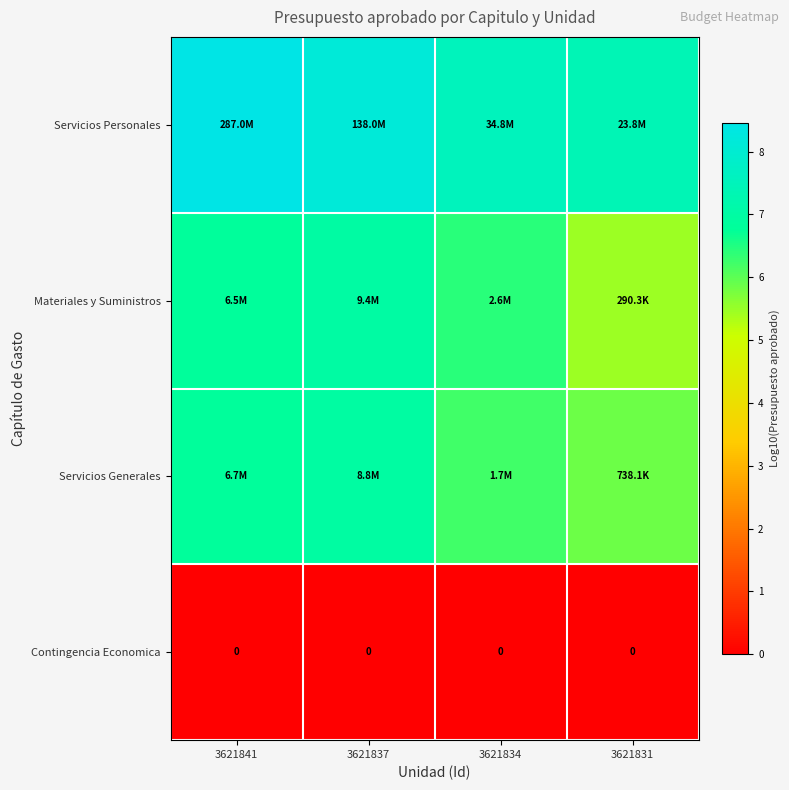

At how many categories does at least one series exceed 4?

4